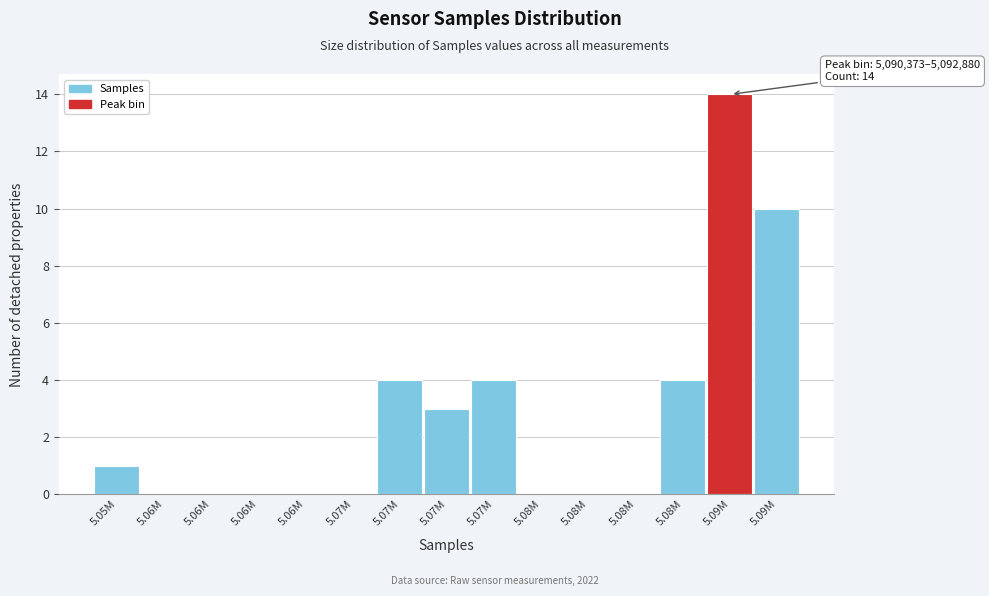

Are the bars horizontal?

No